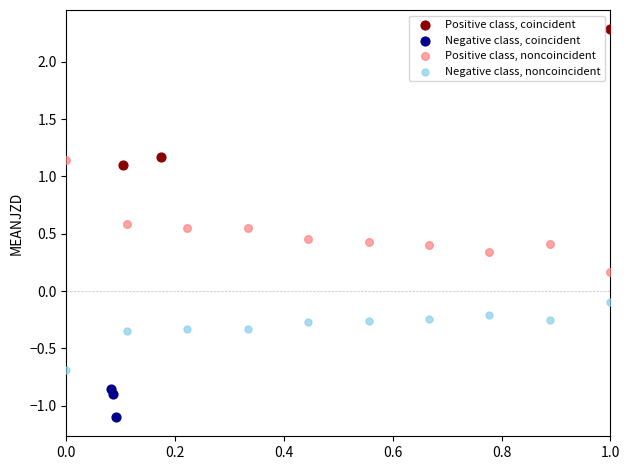

Which series reaches the minimum Y coordinate?

Negative class, coincident